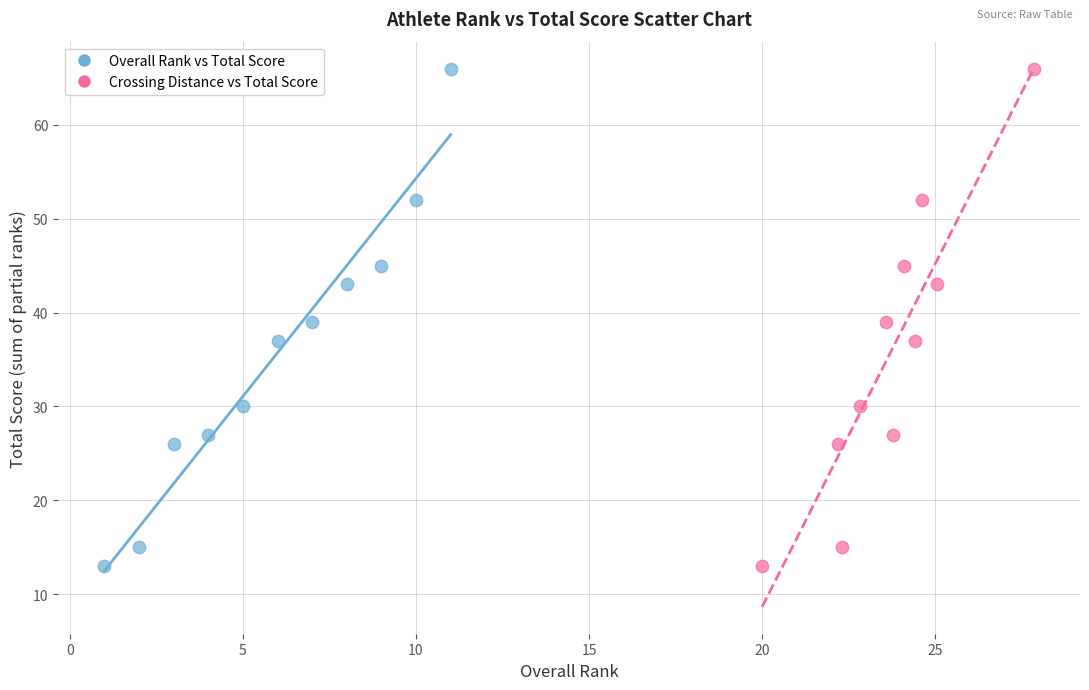

What are all the series names shown in the legend?

Overall Rank vs Total Score, Crossing Distance vs Total Score